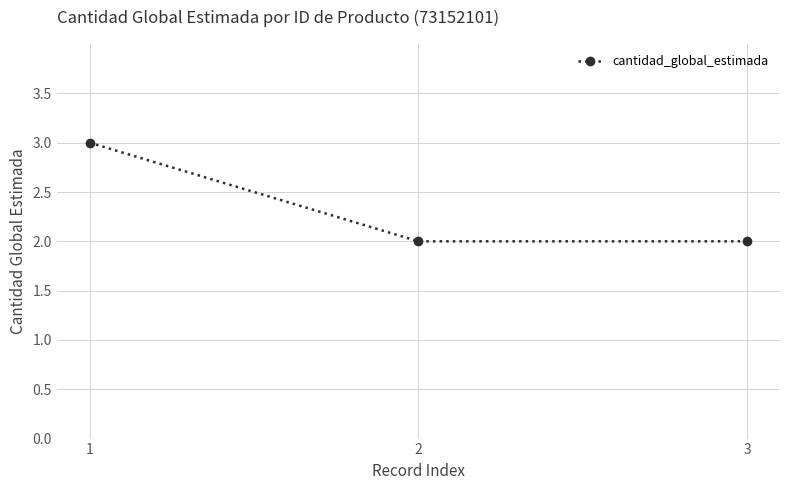

What is the approximate value at 1?

3